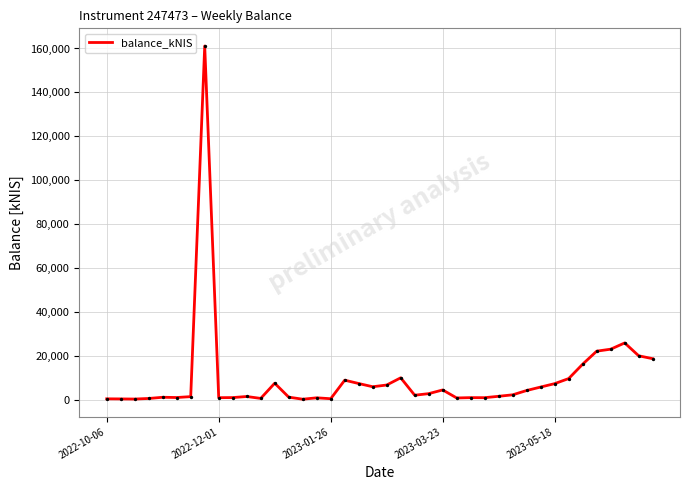

What is the greatest value displayed?

161129.2